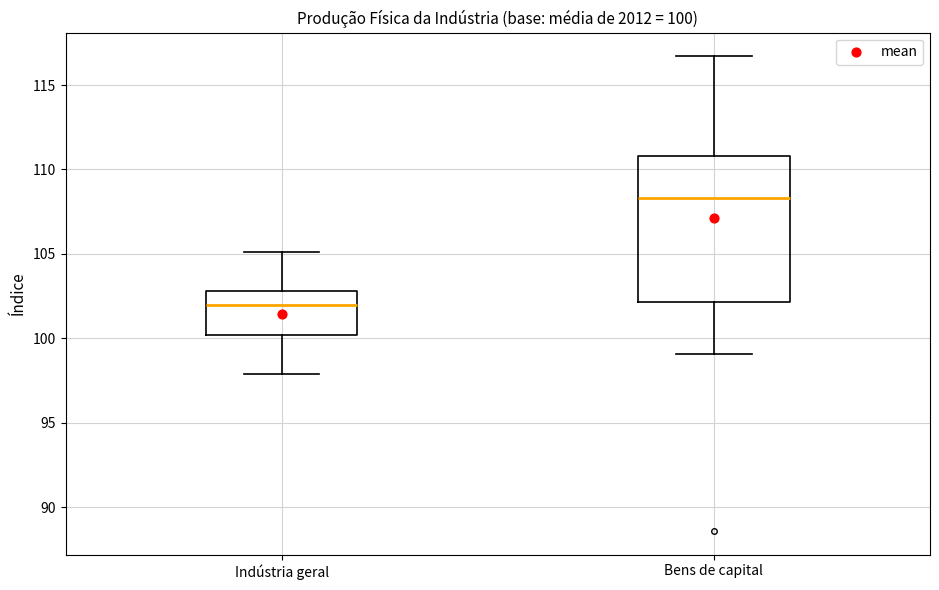

Which box is the tallest, from its lower edge to its upper edge?

Bens de capital